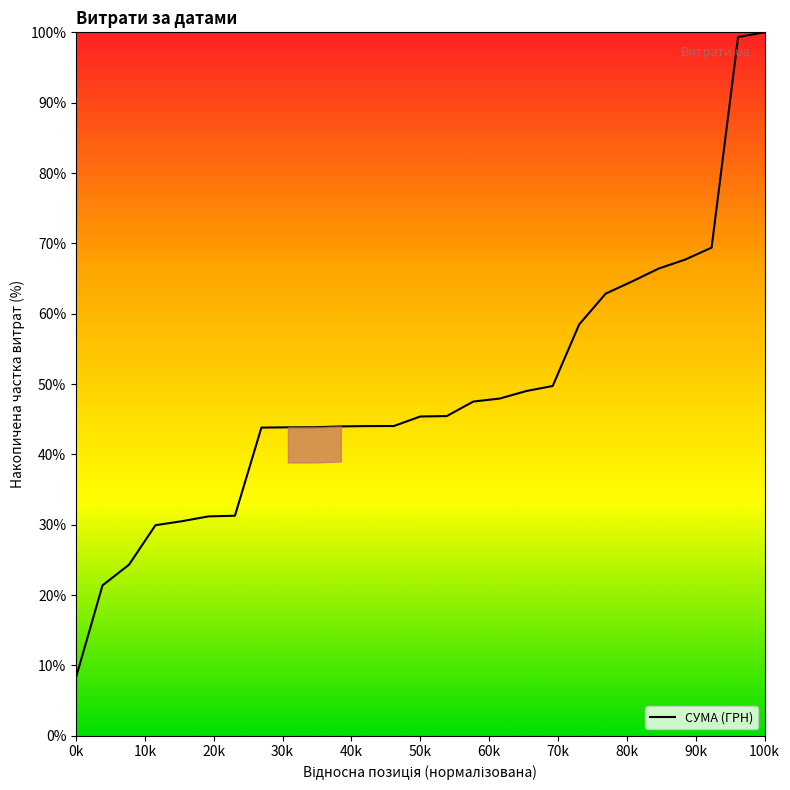

What is the difference between the maximum and minimum values?

91.7